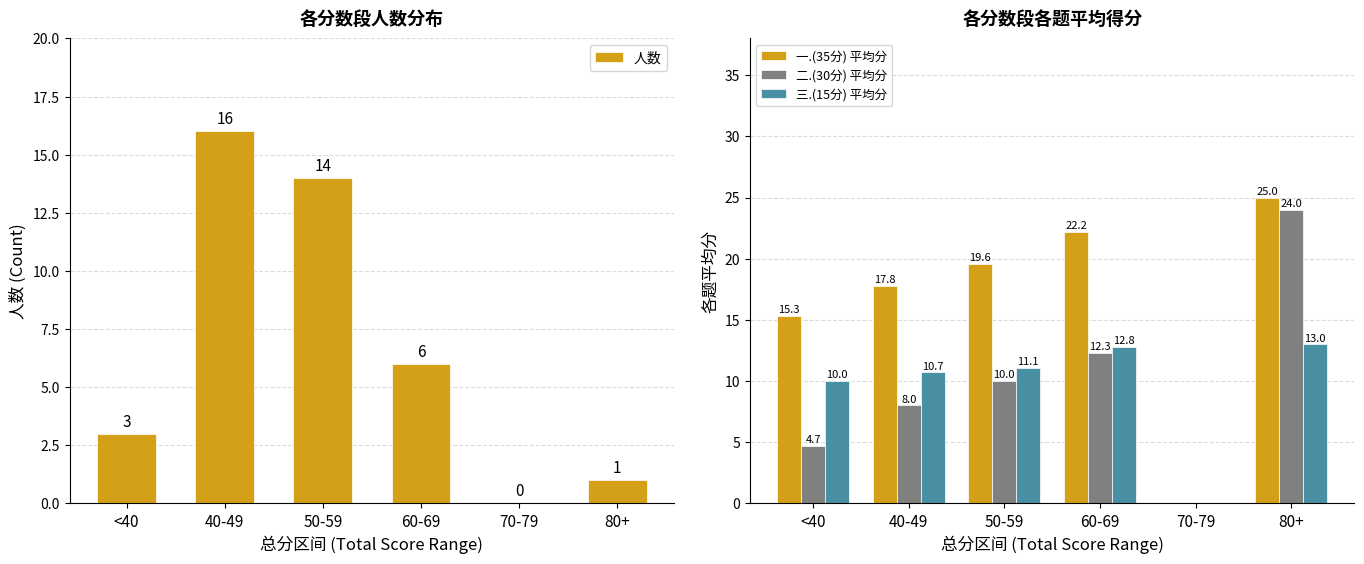

What is the maximum value shown in the chart?

25.0